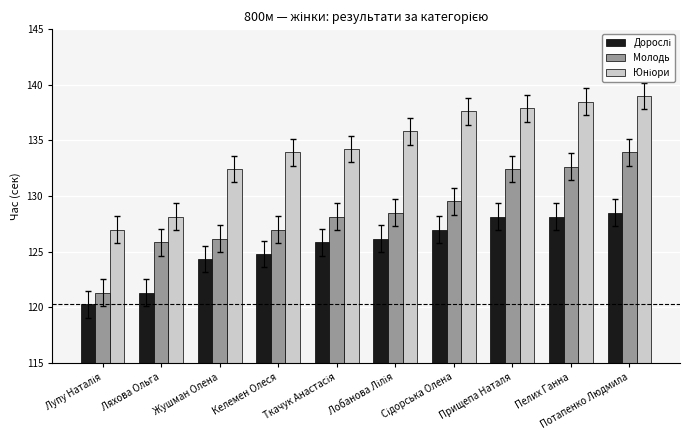

What is the difference between the maximum and minimum values in the Молодь series?

12.6